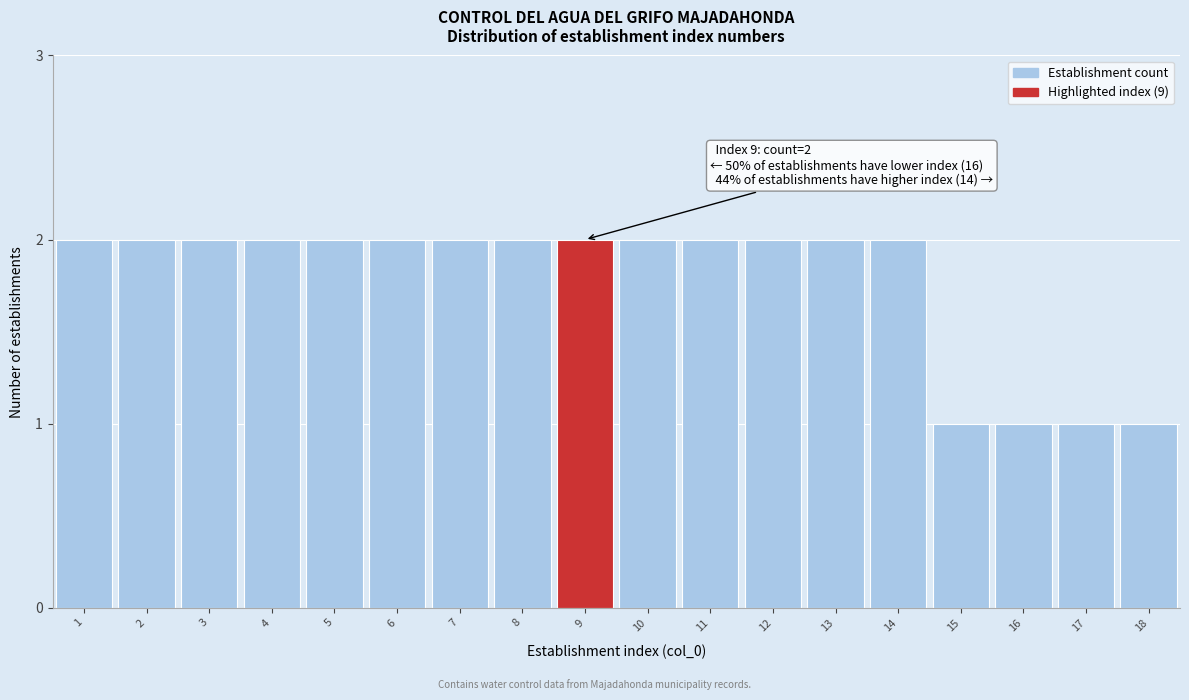

Reading left to right, extract all data points from this chart.

2	2	2	2	2	2	2	2	2	2	2	2	2	2	1	1	1	1